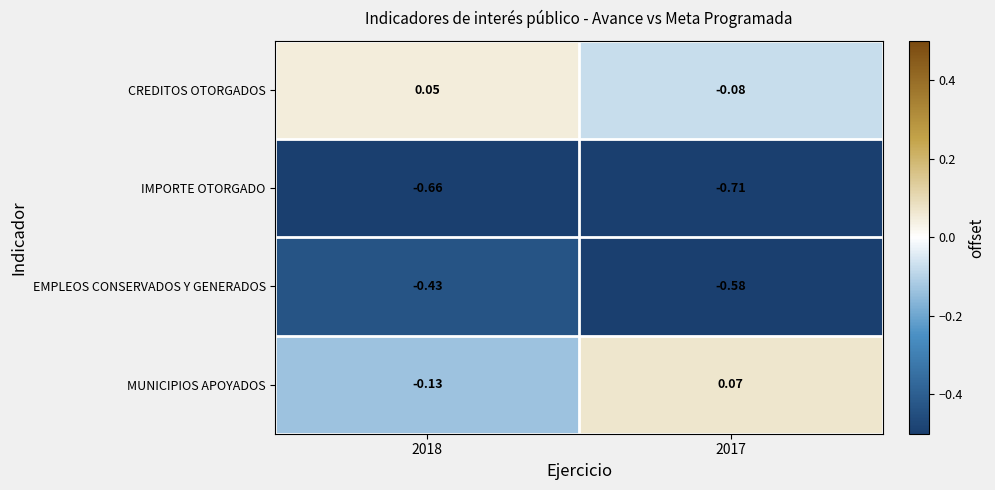

Which series changed the most between 2018 and 2017?

MUNICIPIOS APOYADOS